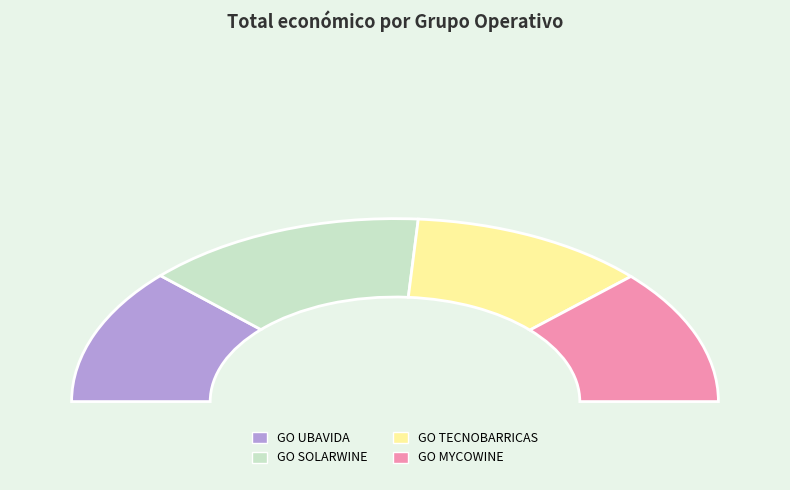

To the nearest percent, what portion does GO UBAVIDA represent?

24%